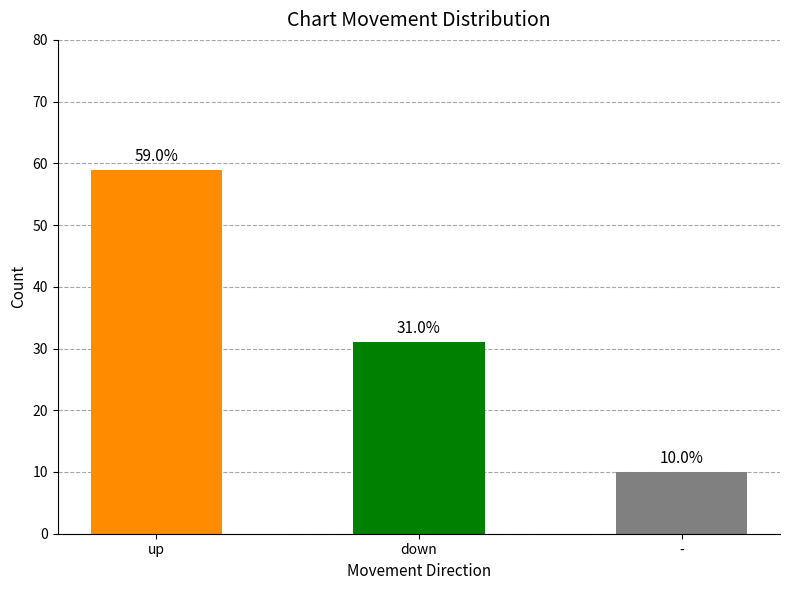

What is the change in value from up to down?

-28